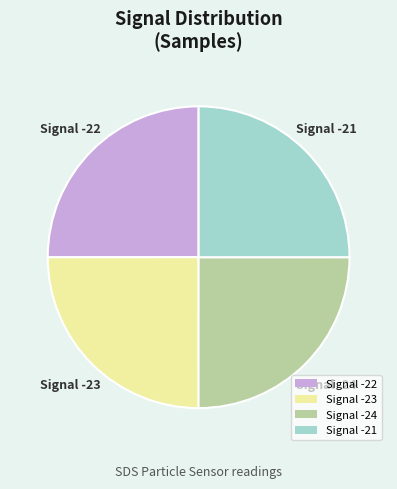

Is Signal -23 the majority of the pie?

No